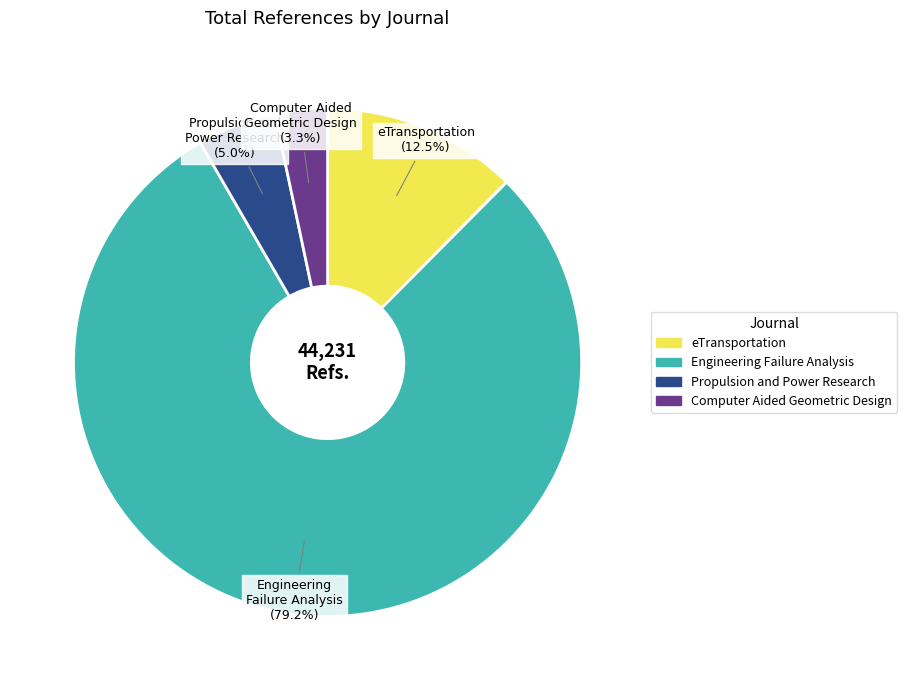

Which slice is the largest?

Engineering Failure Analysis